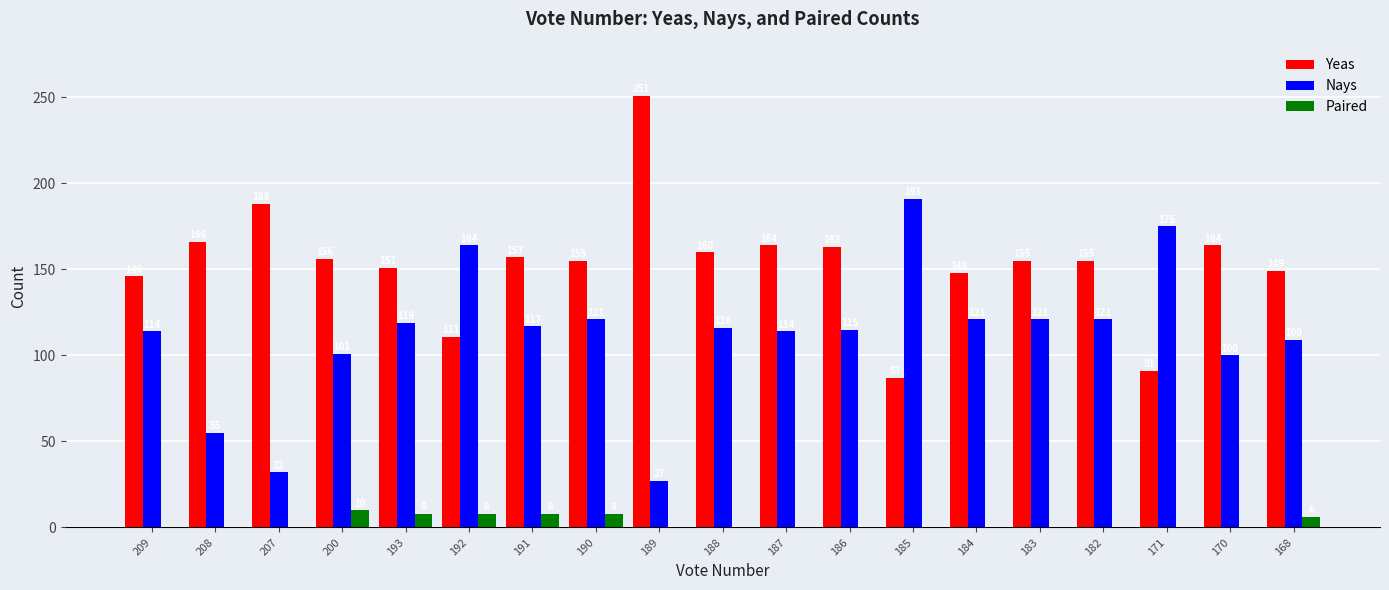

What is the sum of the Nays values at 189 and 190?

148